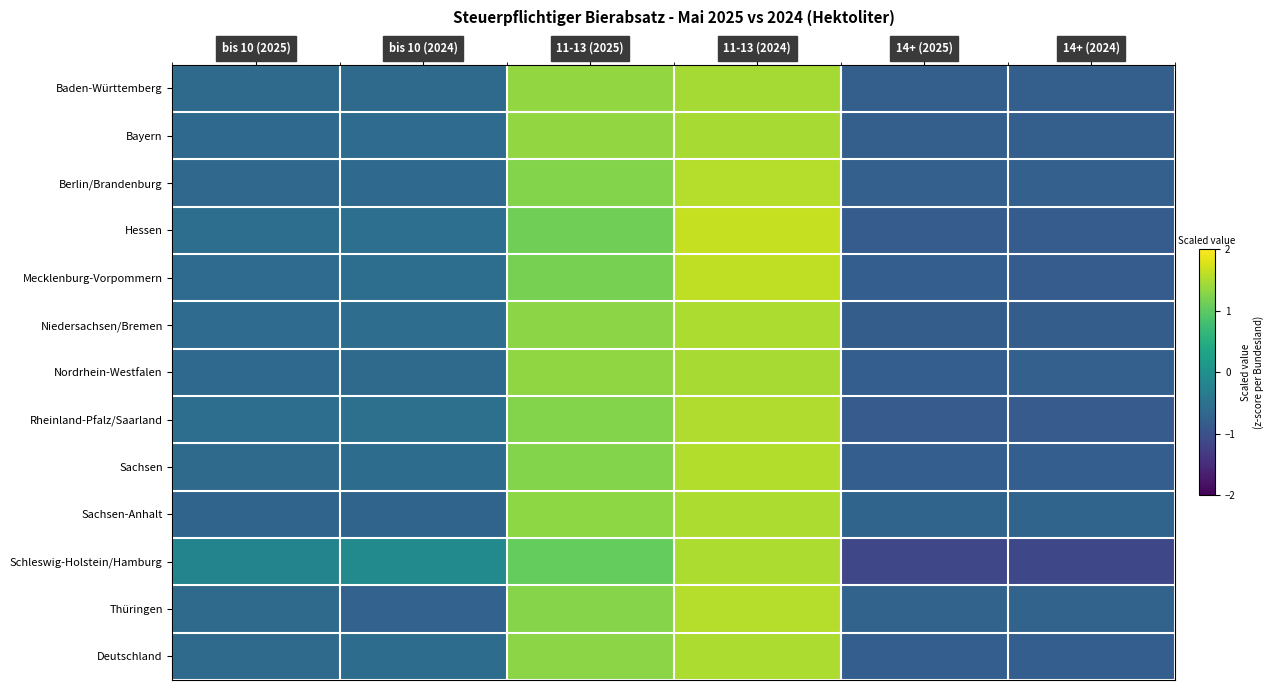

Reading left to right, list all the values displayed in this chart.

Baden-Württemberg: bis 10 (2025)=-0.6	bis 10 (2024)=-0.6	11-13 (2025)=1.4	11-13 (2024)=1.5	14+ (2025)=-0.8	14+ (2024)=-0.8
Bayern: bis 10 (2025)=-0.6	bis 10 (2024)=-0.6	11-13 (2025)=1.3	11-13 (2024)=1.5	14+ (2025)=-0.8	14+ (2024)=-0.8
Berlin/Brandenburg: bis 10 (2025)=-0.6	bis 10 (2024)=-0.6	11-13 (2025)=1.3	11-13 (2024)=1.6	14+ (2025)=-0.8	14+ (2024)=-0.8
Hessen: bis 10 (2025)=-0.6	bis 10 (2024)=-0.5	11-13 (2025)=1.1	11-13 (2024)=1.6	14+ (2025)=-0.8	14+ (2024)=-0.8
Mecklenburg-Vorpommern: bis 10 (2025)=-0.6	bis 10 (2024)=-0.5	11-13 (2025)=1.2	11-13 (2024)=1.6	14+ (2025)=-0.8	14+ (2024)=-0.8
Niedersachsen/Bremen: bis 10 (2025)=-0.6	bis 10 (2024)=-0.6	11-13 (2025)=1.3	11-13 (2024)=1.5	14+ (2025)=-0.8	14+ (2024)=-0.8
Nordrhein-Westfalen: bis 10 (2025)=-0.6	bis 10 (2024)=-0.6	11-13 (2025)=1.3	11-13 (2024)=1.5	14+ (2025)=-0.8	14+ (2024)=-0.8
Rheinland-Pfalz/Saarland: bis 10 (2025)=-0.6	bis 10 (2024)=-0.5	11-13 (2025)=1.3	11-13 (2024)=1.5	14+ (2025)=-0.9	14+ (2024)=-0.9
Sachsen: bis 10 (2025)=-0.6	bis 10 (2024)=-0.6	11-13 (2025)=1.3	11-13 (2024)=1.5	14+ (2025)=-0.8	14+ (2024)=-0.8
Sachsen-Anhalt: bis 10 (2025)=-0.7	bis 10 (2024)=-0.7	11-13 (2025)=1.3	11-13 (2024)=1.5	14+ (2025)=-0.7	14+ (2024)=-0.7
Schleswig-Holstein/Hamburg: bis 10 (2025)=-0.2	bis 10 (2024)=-0.1	11-13 (2025)=1.1	11-13 (2024)=1.5	14+ (2025)=-1.1	14+ (2024)=-1.1
Thüringen: bis 10 (2025)=-0.6	bis 10 (2024)=-0.7	11-13 (2025)=1.3	11-13 (2024)=1.5	14+ (2025)=-0.7	14+ (2024)=-0.7
Deutschland: bis 10 (2025)=-0.6	bis 10 (2024)=-0.6	11-13 (2025)=1.3	11-13 (2024)=1.5	14+ (2025)=-0.8	14+ (2024)=-0.8